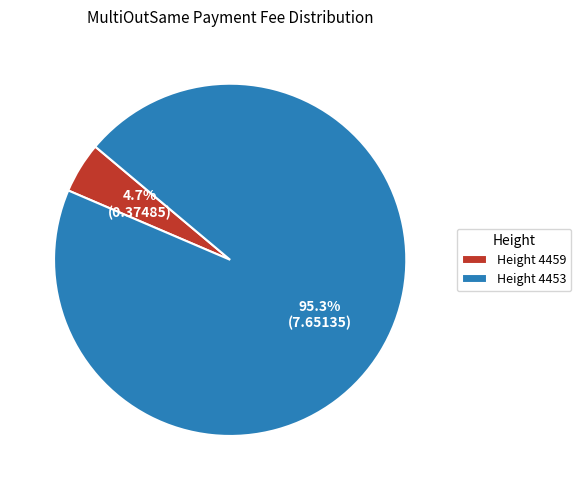

Does Height 4459 account for over 50% of the chart?

No